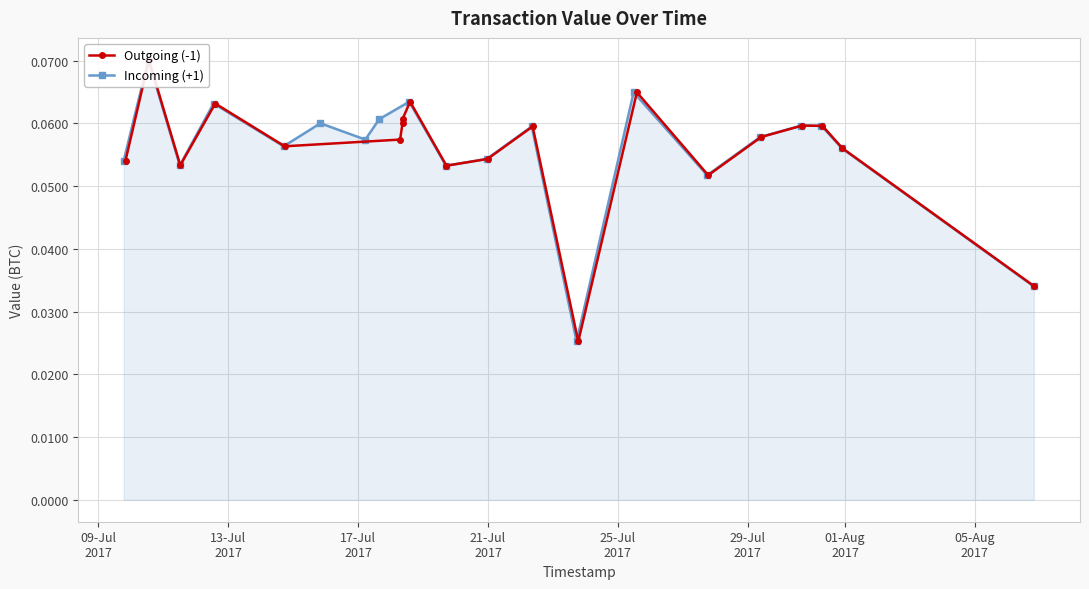

How many lines are shown in the chart?

2